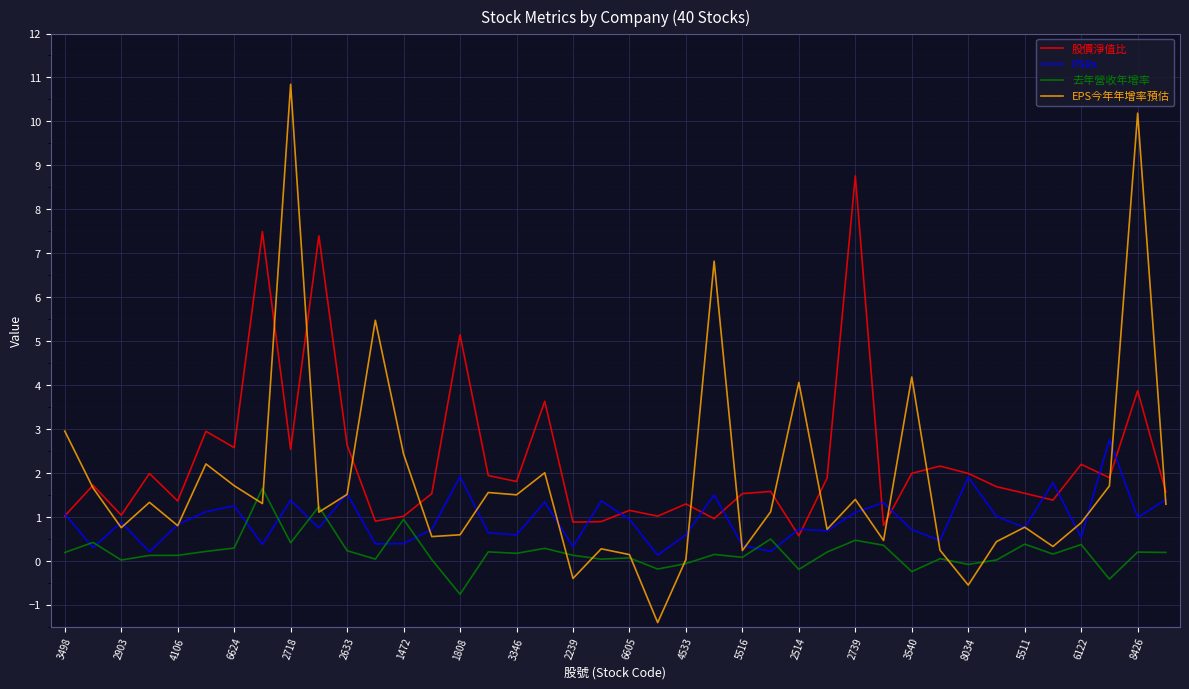

Which series has the widest spread of values?

EPS今年年增率預估